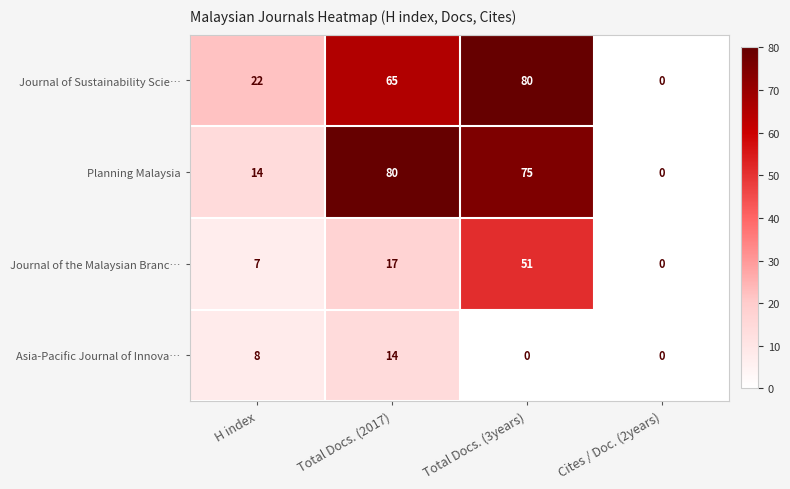

What is the total value across all series at Total Docs. (2017)?

176